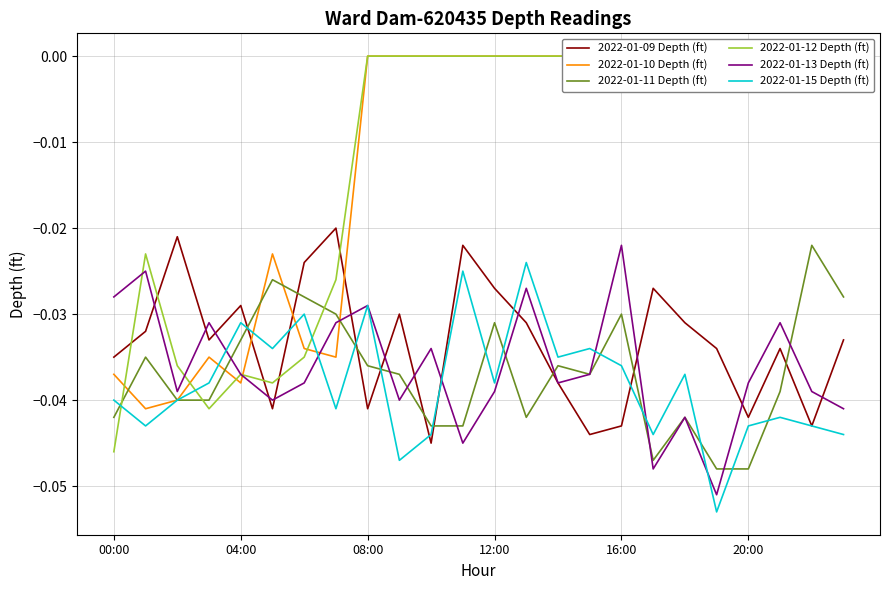

True or false: 2022-01-13 Depth (ft) has more than 1 interior local peaks.

True